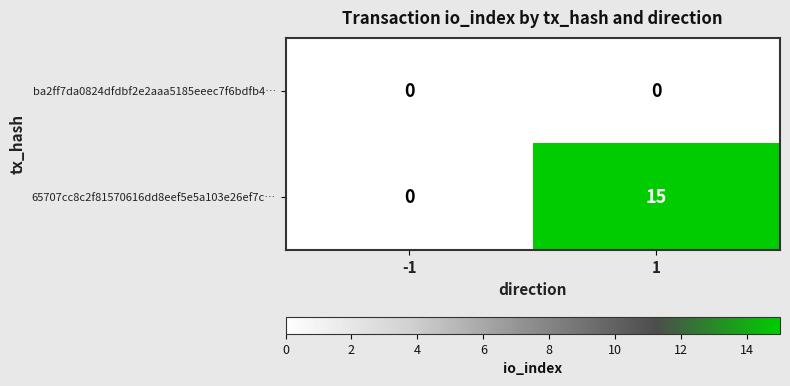

How many series are shown in this chart?

2